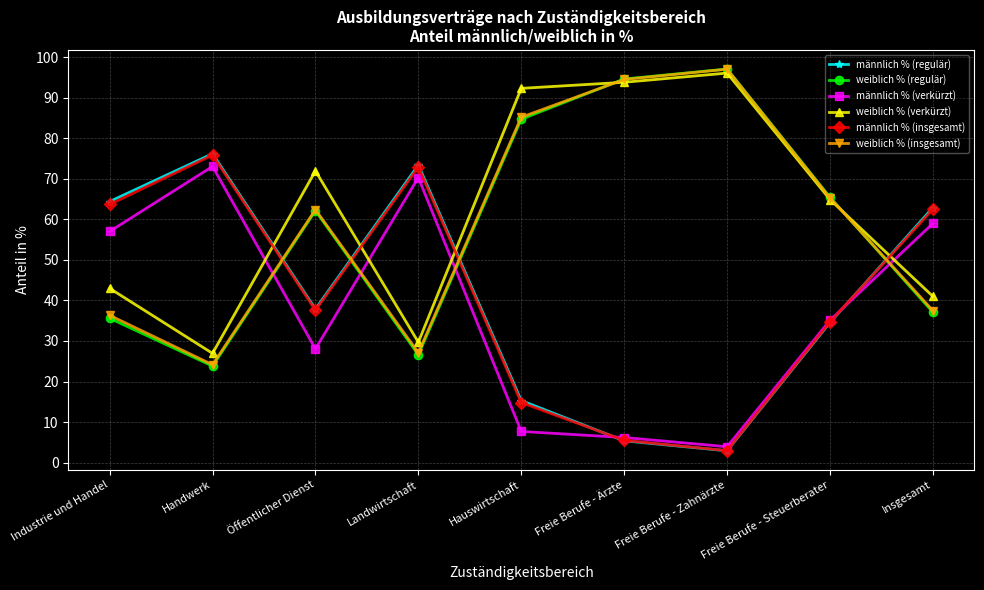

What is the maximum value shown in the chart?

97.1